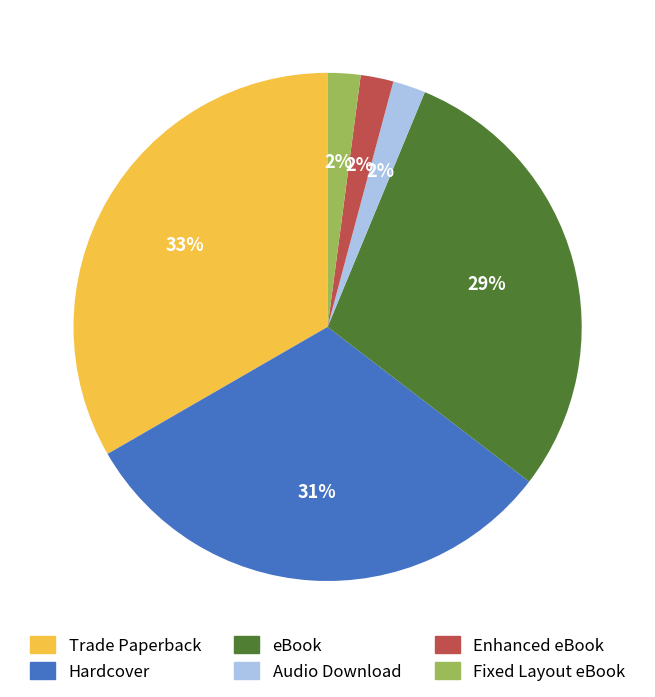

Do Trade Paperback and Hardcover together represent more than half of the pie?

Yes